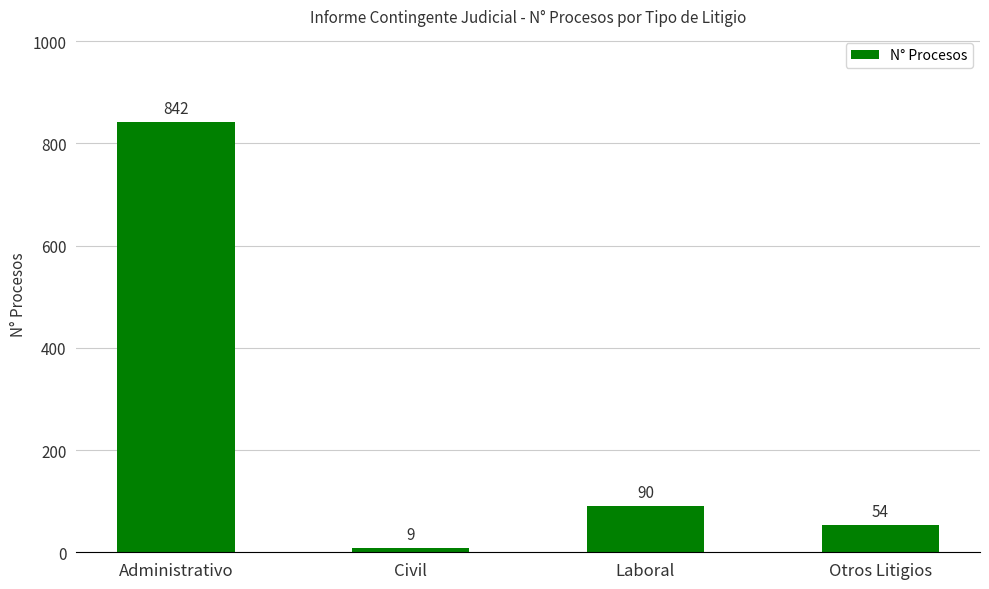

What is the ratio of the value at Laboral to the value at Civil?

10.0